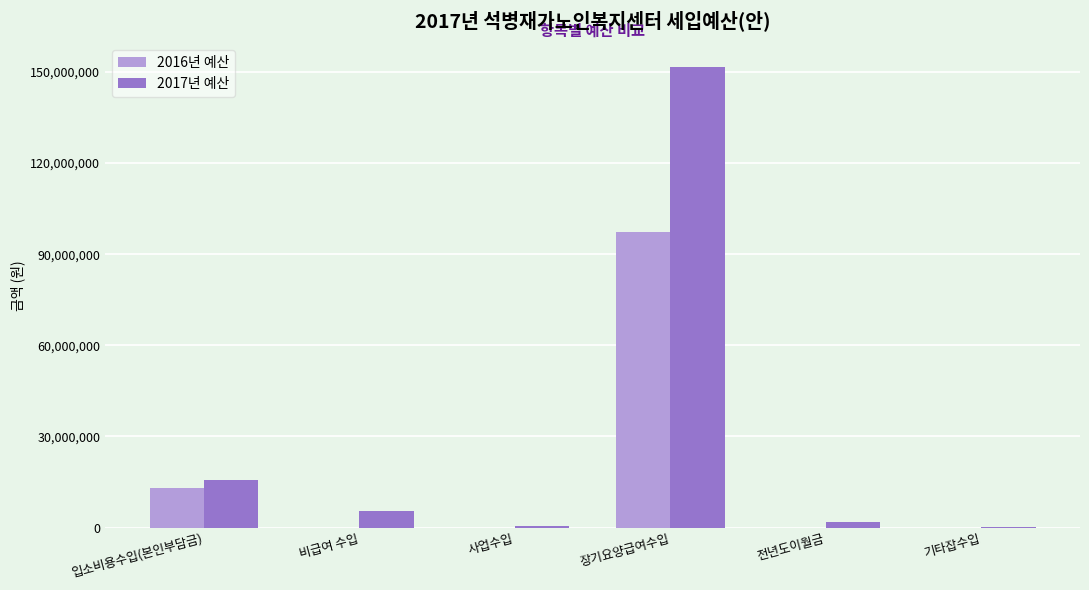

What is the maximum value shown in the chart?

151716000